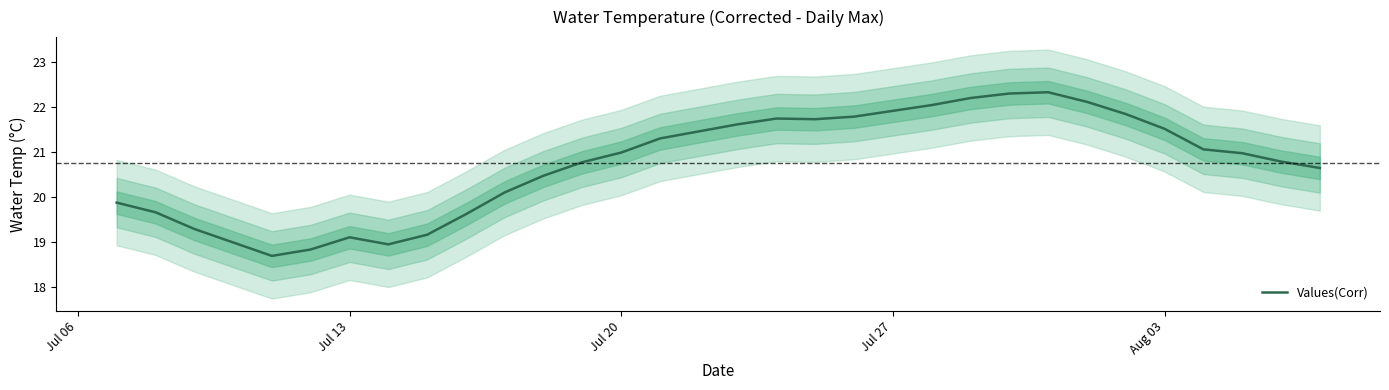

What is the lowest value of the Values(Corr) series?

18.7